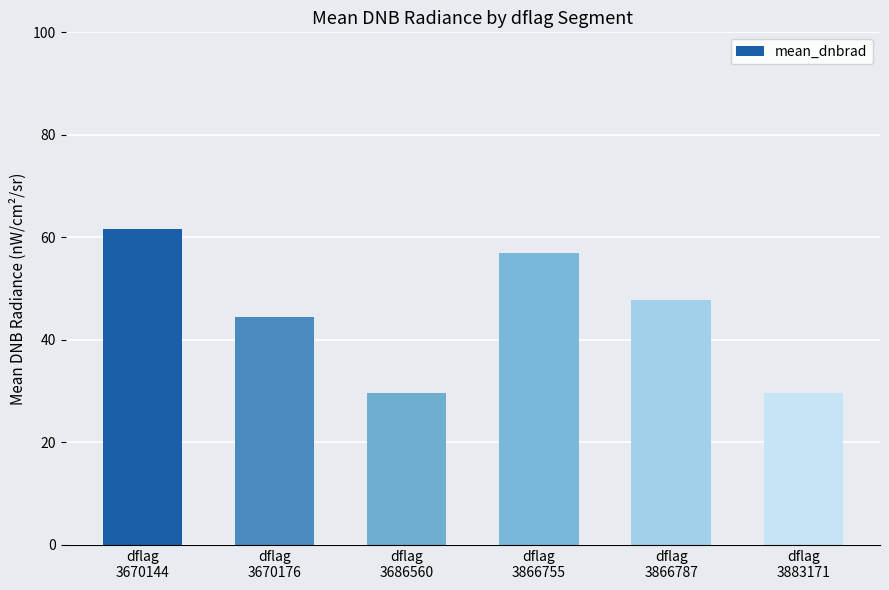

What is the difference between the second highest and second lowest values?

27.3